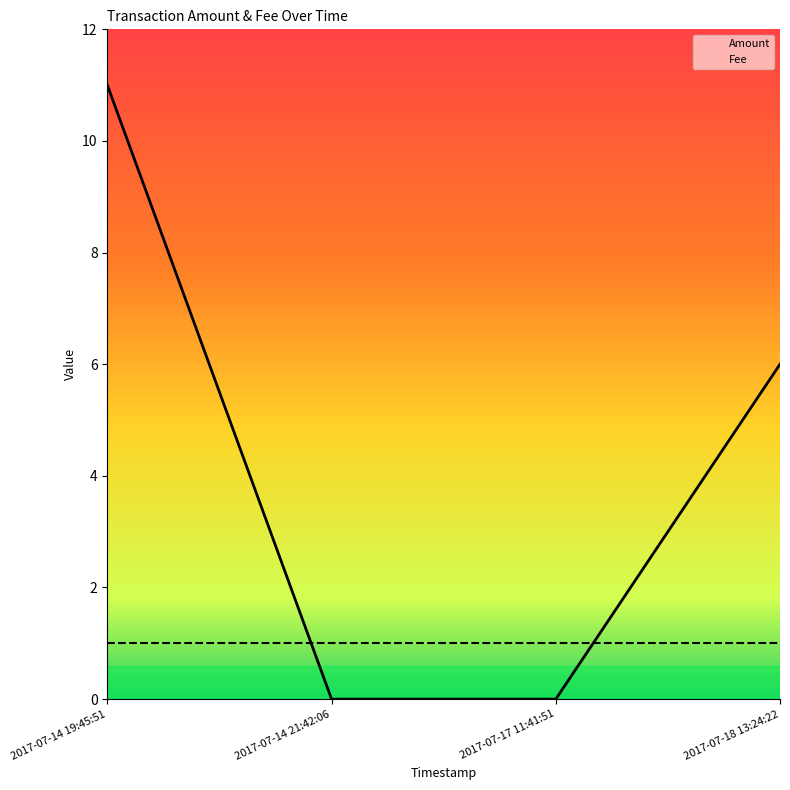

What value does the Fee series have at 2017-07-14 19:45:51?

1